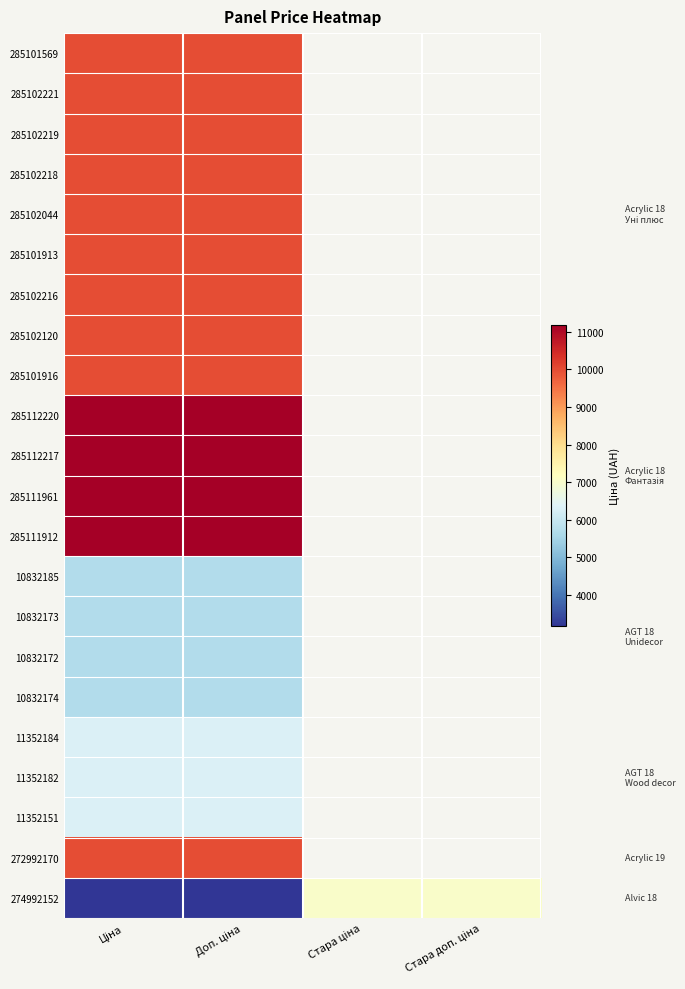

The value of 285102044 at Доп. ціна is 9975.0. True or false?

True